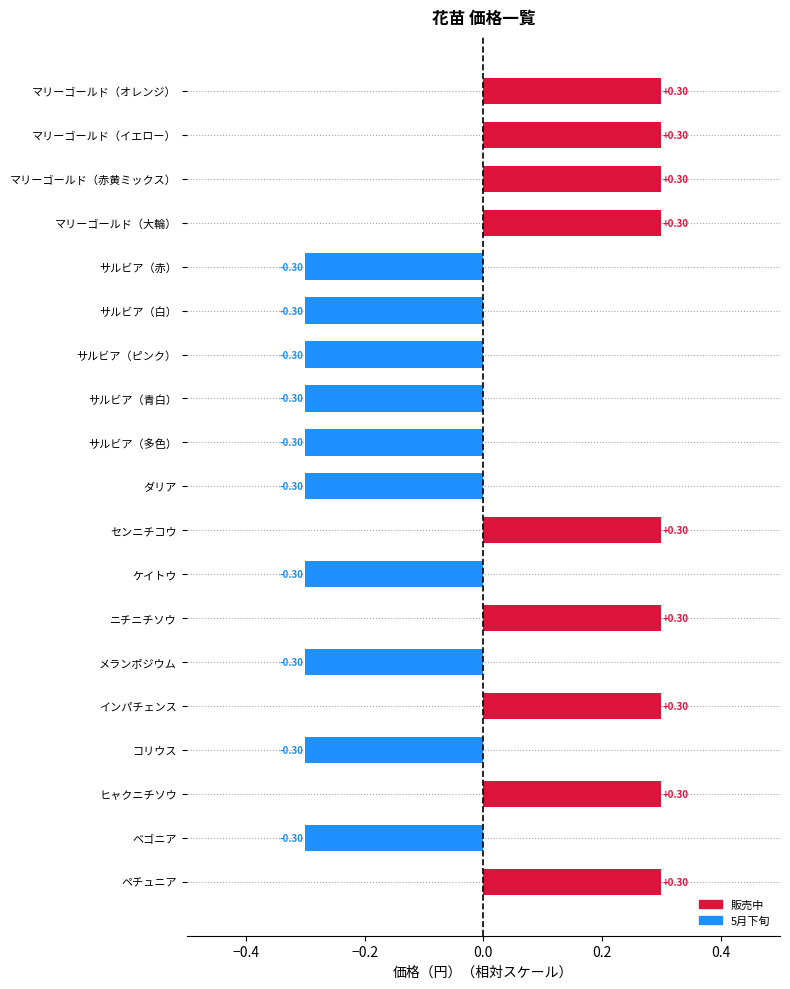

What is the greatest value displayed?

0.3